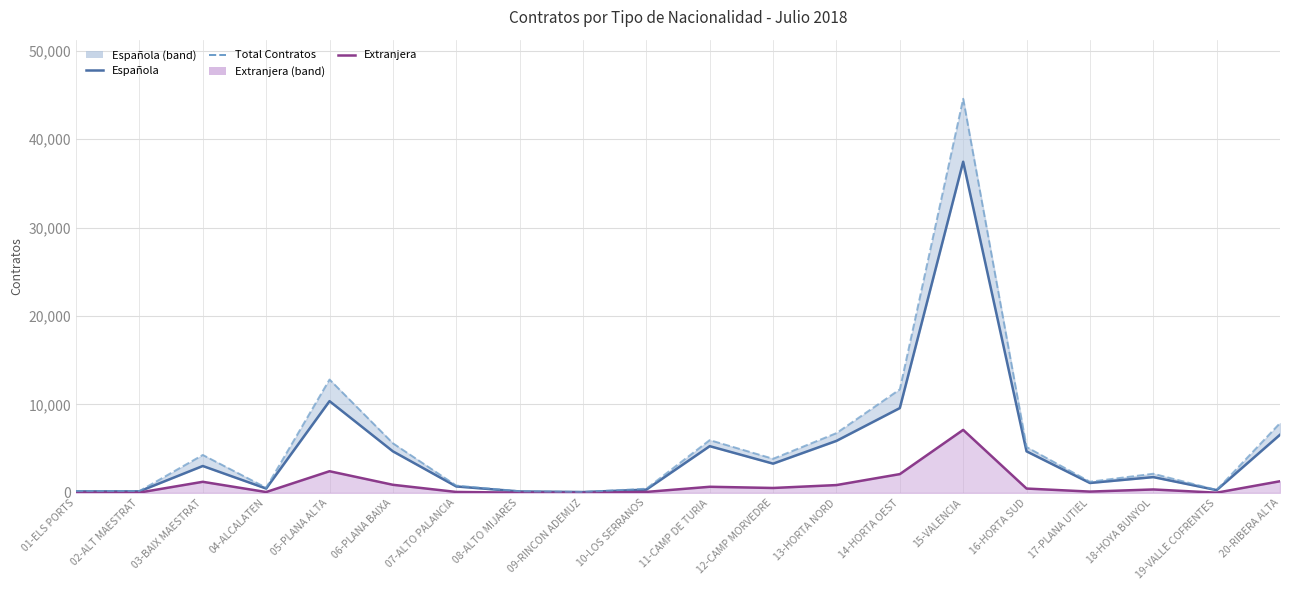

Rank the series by their average value, from lowest to highest.

Extranjera, Española, Total Contratos